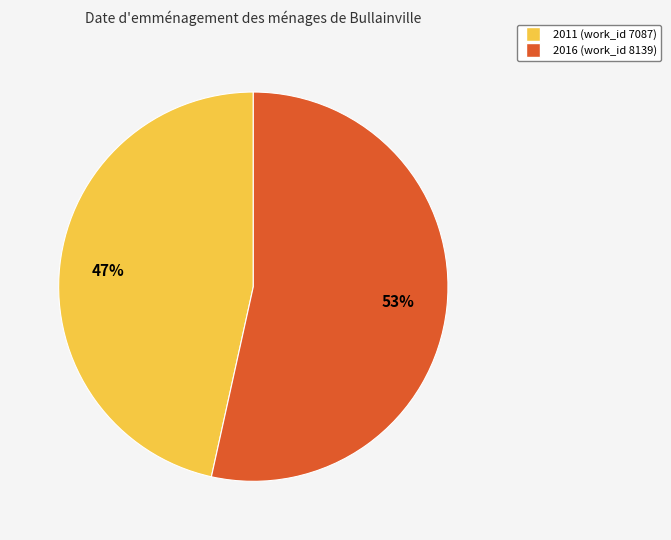

Combined, do 2016 (work_id 8139) and 2011 (work_id 7087) account for over 50%?

Yes